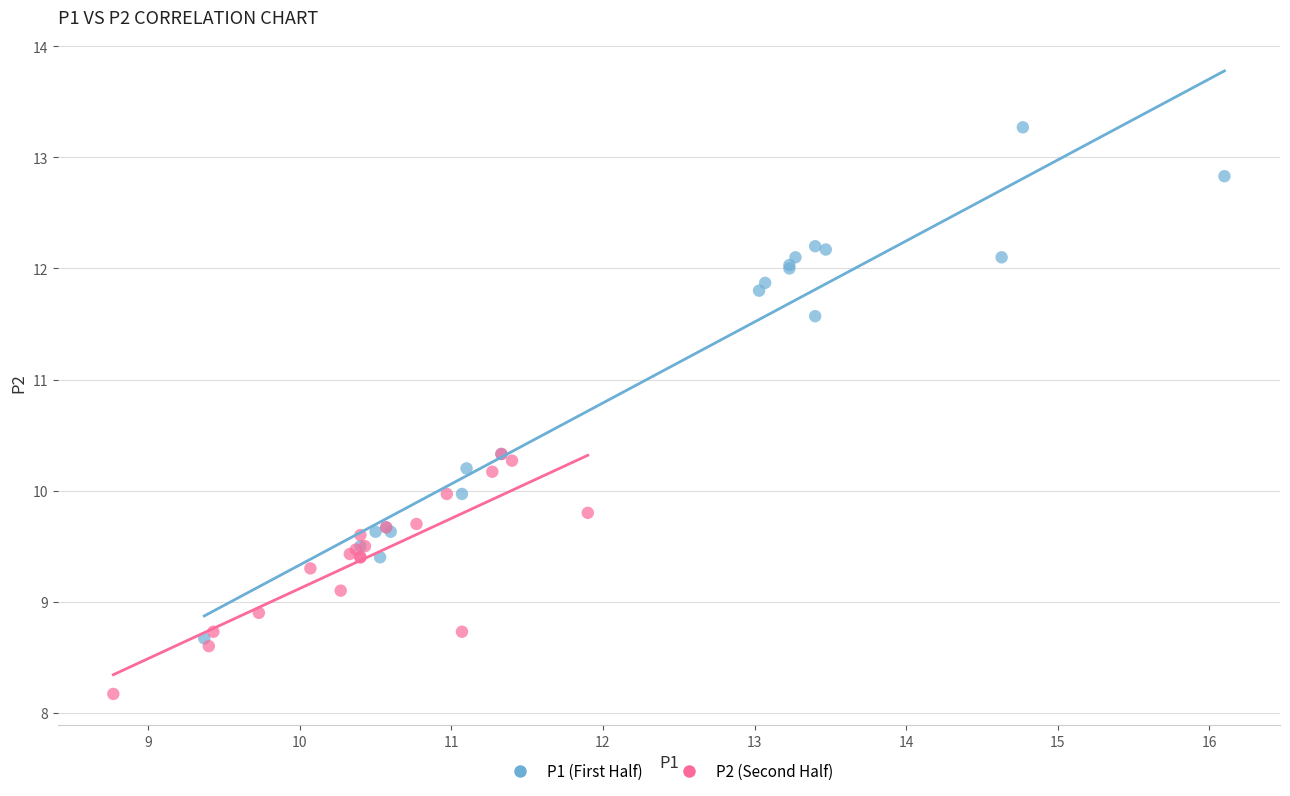

Which series reaches the maximum Y coordinate?

P1 (First Half)